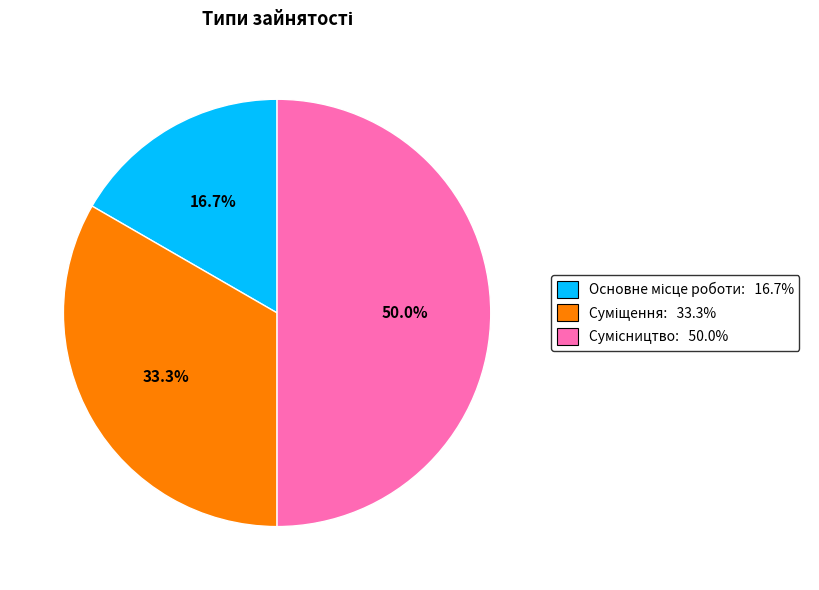

Is there any slice that represents more than half of the pie?

No